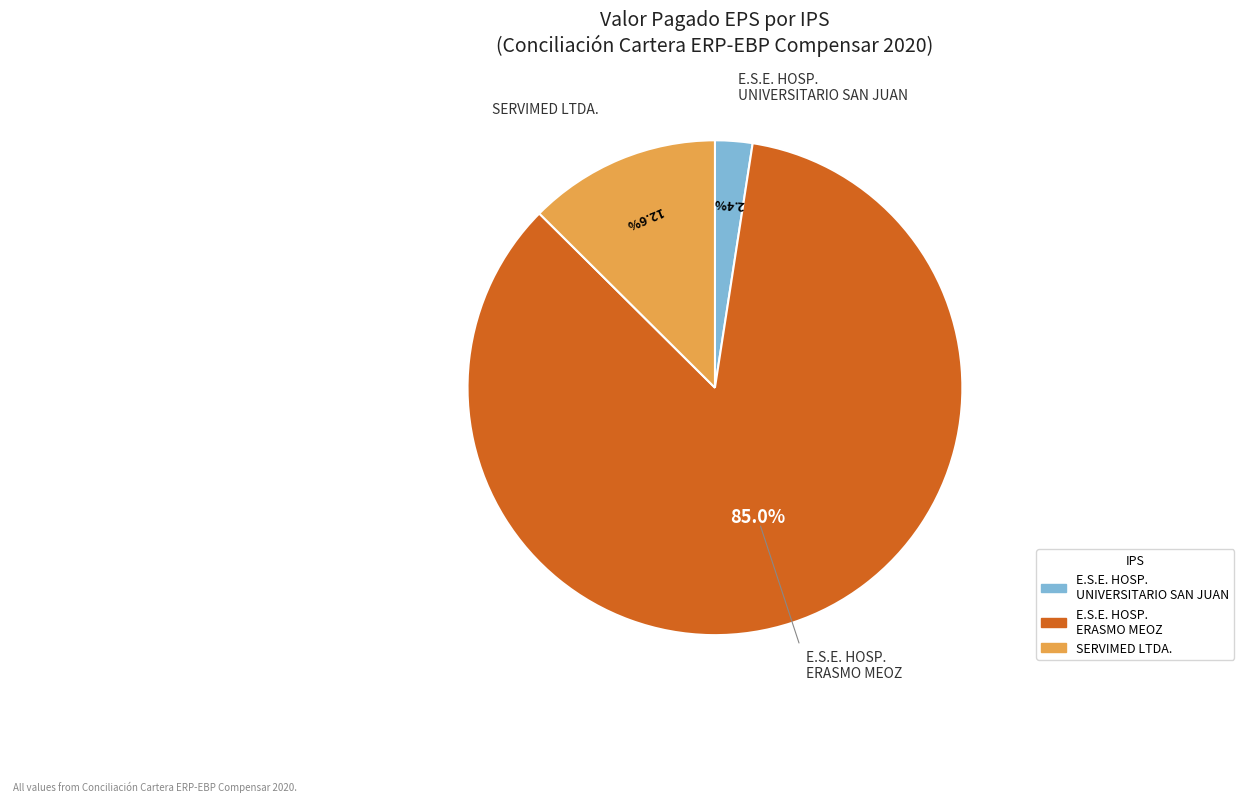

Is there any slice that represents more than half of the pie?

Yes